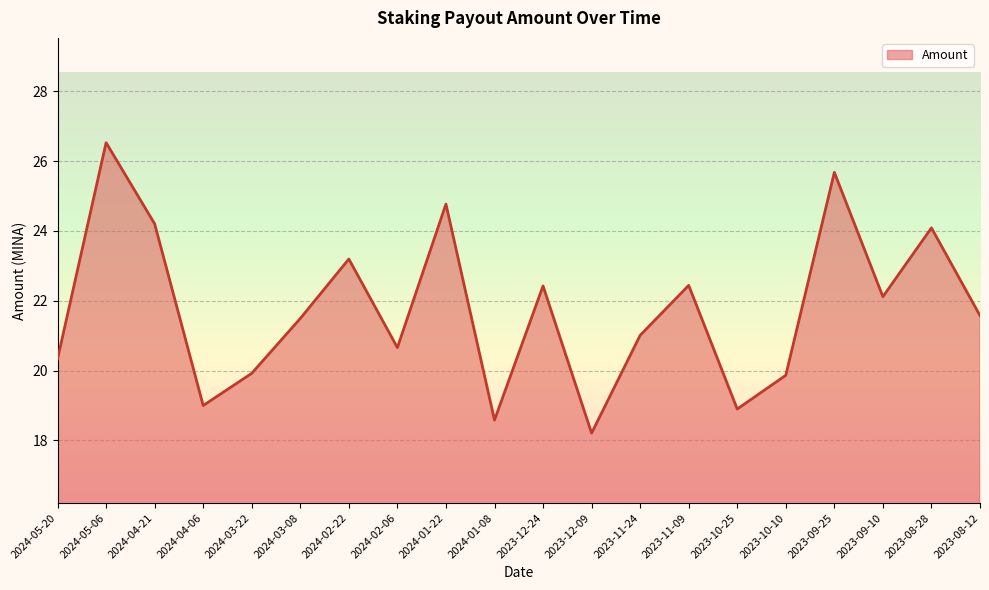

Reading left to right, list all the values displayed in this chart.

2024-05-20=20.3	2024-05-06=26.5	2024-04-21=24.2	2024-04-06=19.0	2024-03-22=19.9	2024-03-08=21.5	2024-02-22=23.2	2024-02-06=20.7	2024-01-22=24.8	2024-01-08=18.6	2023-12-24=22.4	2023-12-09=18.2	2023-11-24=21.0	2023-11-09=22.4	2023-10-25=18.9	2023-10-10=19.9	2023-09-25=25.7	2023-09-10=22.1	2023-08-28=24.1	2023-08-12=21.6